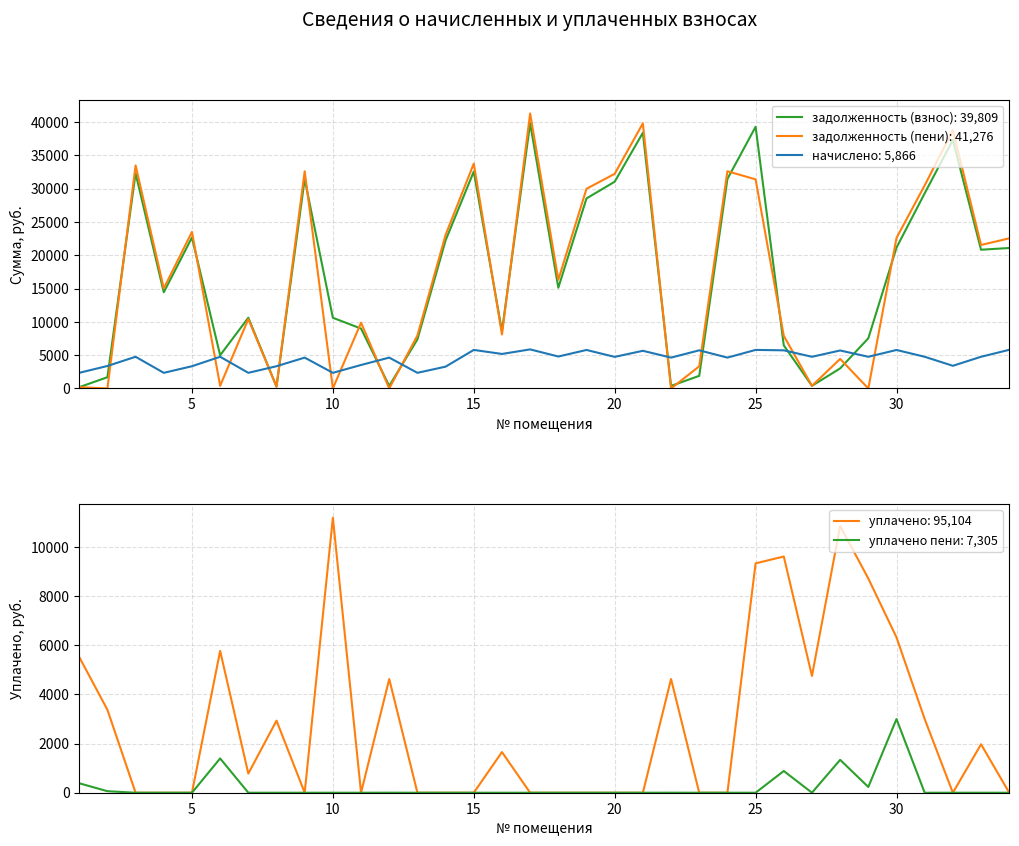

Is it true that начислено equals 3276.0 at 14?

True